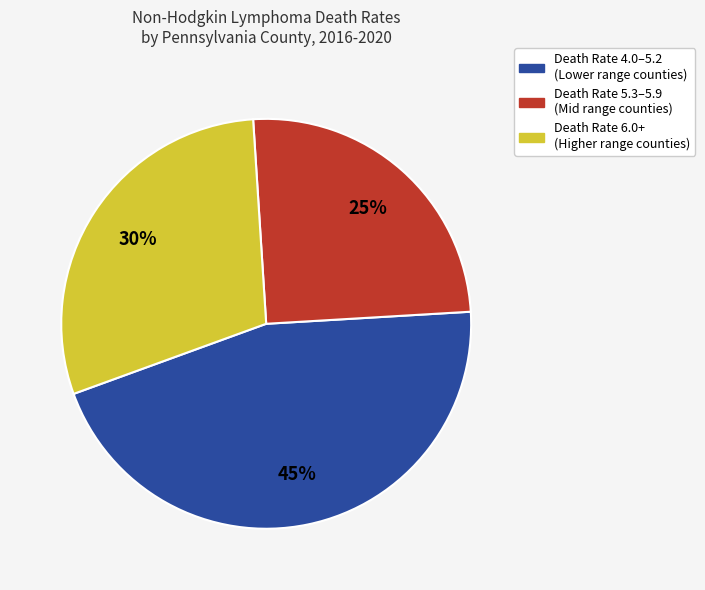

Does any single category account for the majority?

No